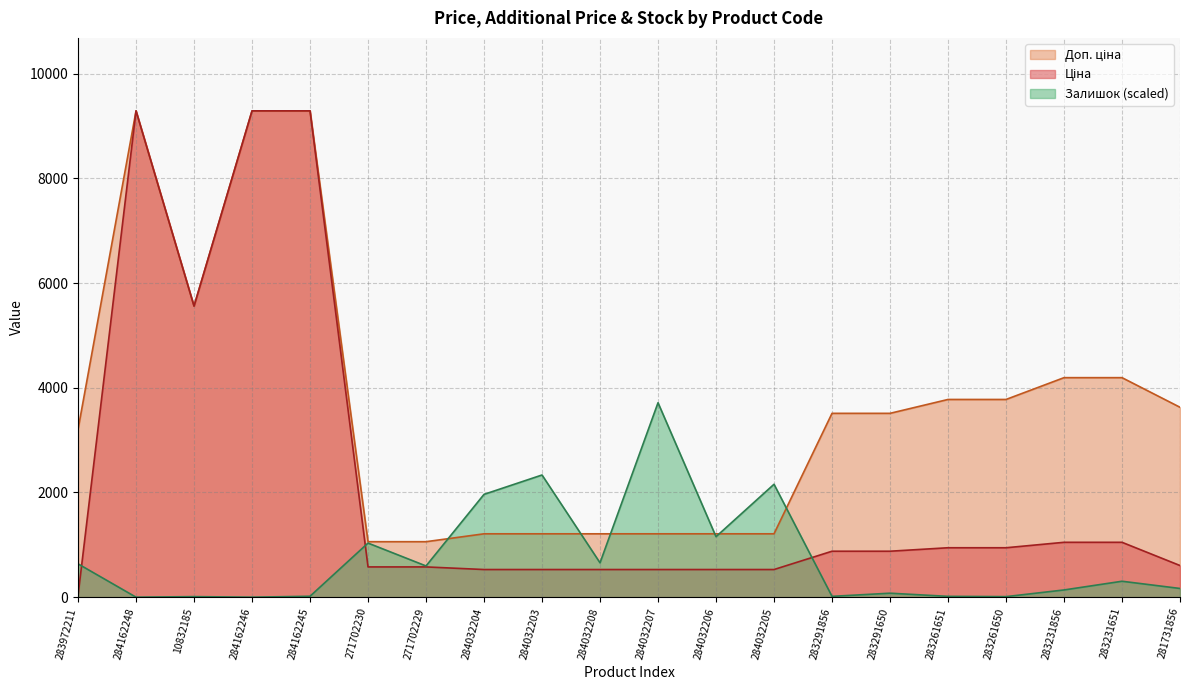

At which category does Залишок reach its first local valley?

284162248